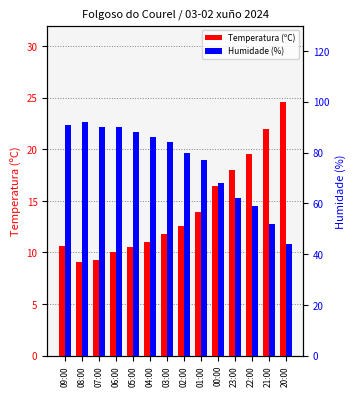

Reading left to right, list all the values displayed in this chart.

Temperatura (ºC): 10.6	9.1	9.3	10.0	10.5	11.0	11.8	12.6	13.9	16.4	18.0	19.5	22.0	24.6
Humidade (%): 91.0	92.0	90.0	90.0	88.0	86.0	84.0	80.0	77.0	68.0	62.0	59.0	52.0	44.0